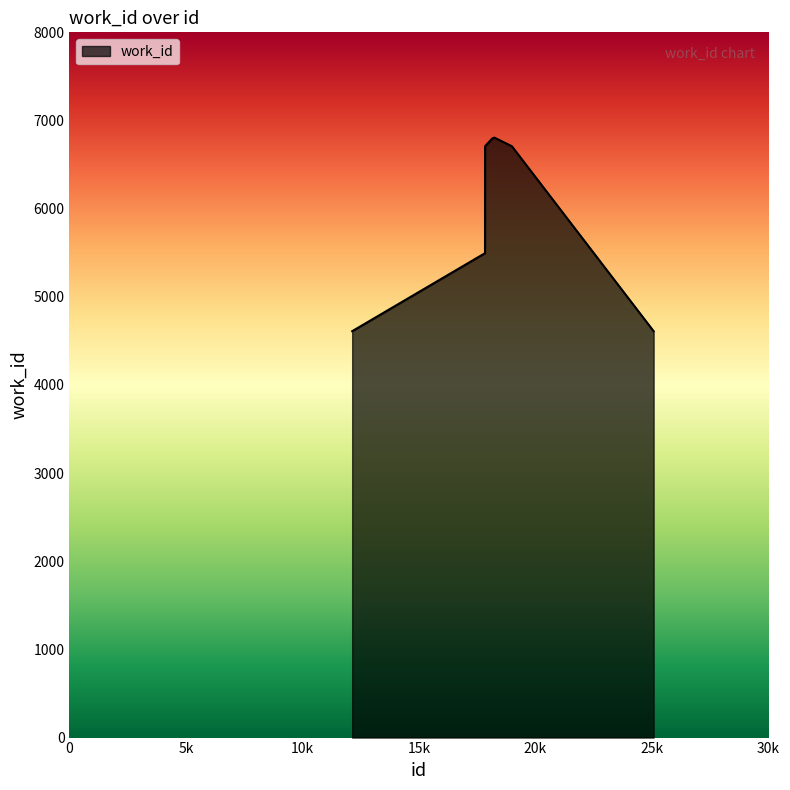

What is the sum of all values?

62036